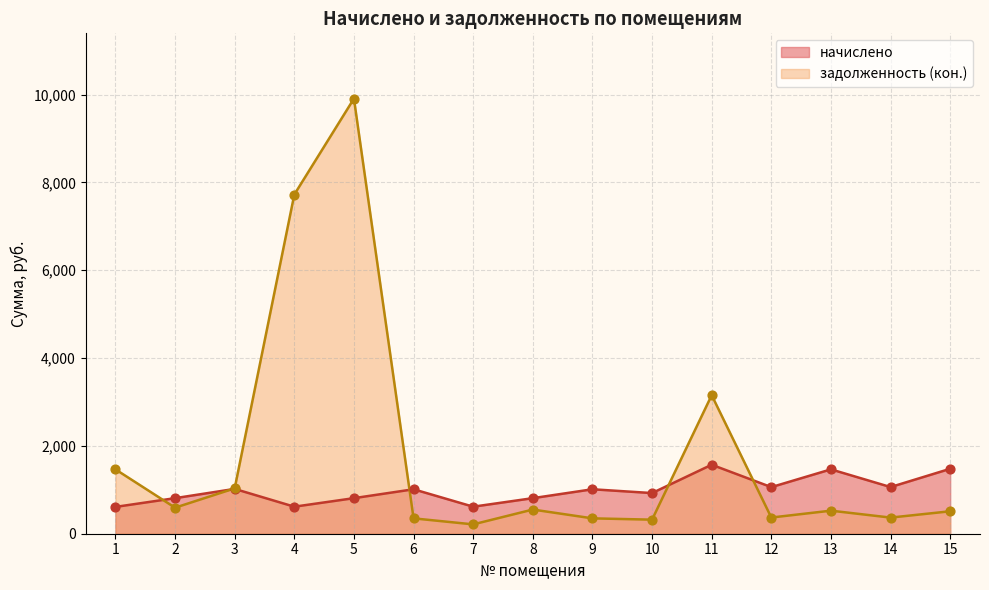

Which series has the largest Y range (max minus min)?

задолженность (кон.)